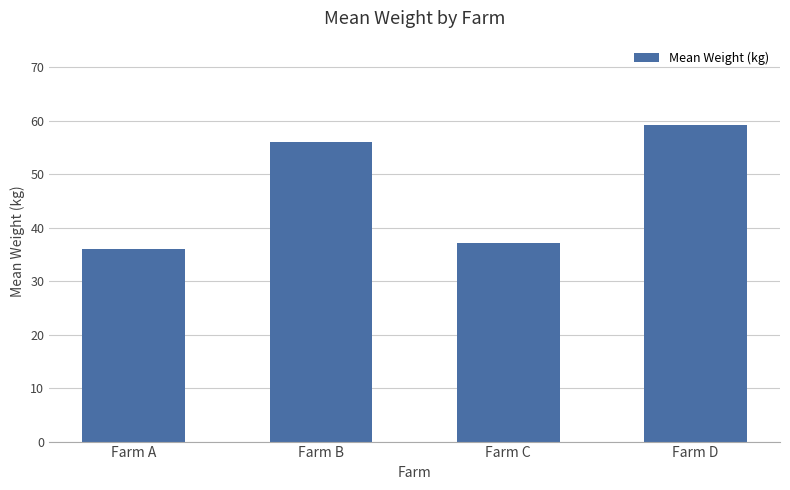

Where is the data nearest to the value 47?

Farm B